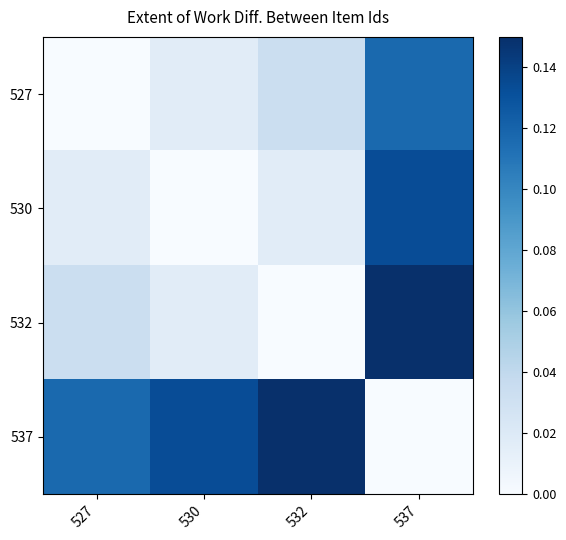

At how many categories does at least one series exceed 0?

4